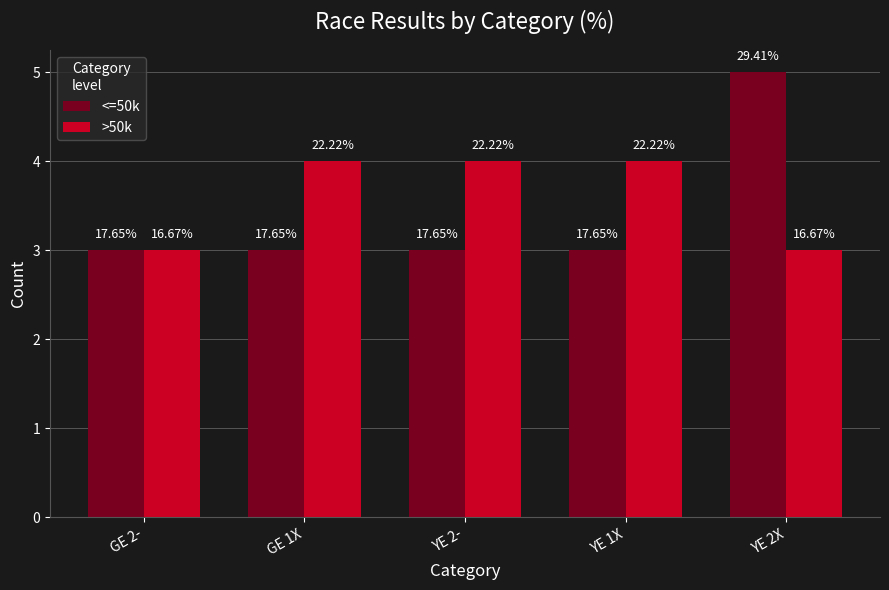

What are all the series names shown in the legend?

<=50k, >50k